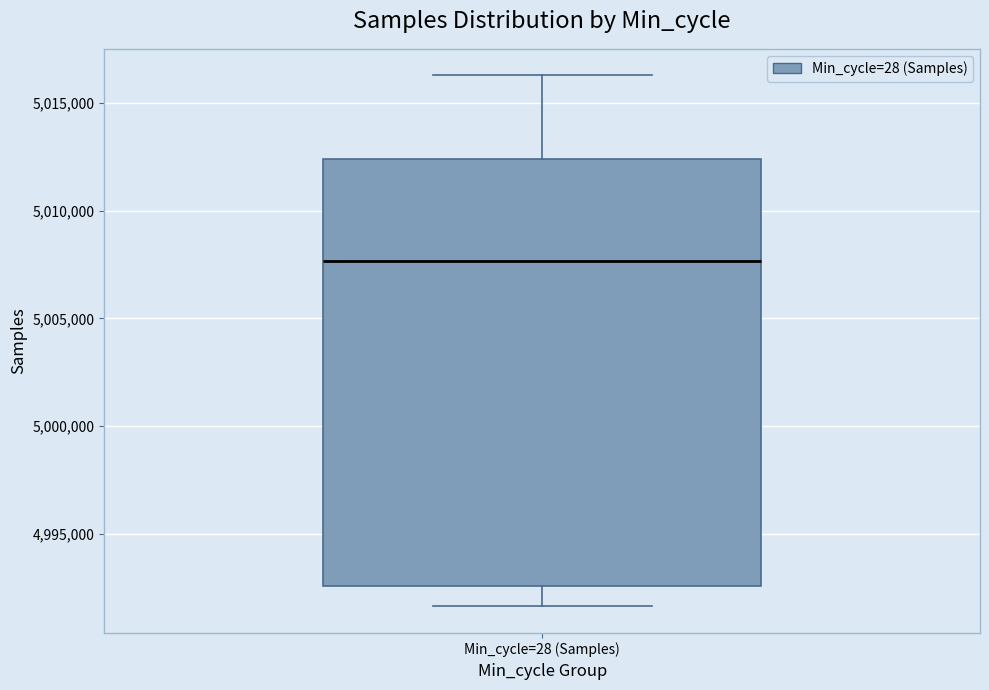

Read this box plot against the y-axis: the position of the median line, the range covered by the box, and the ends of both whiskers. The values are not printed on the chart, so give them approximately, as read against the axis.

median 5007500, box 4992500 to 5012500, whiskers 4991500 to 5016500